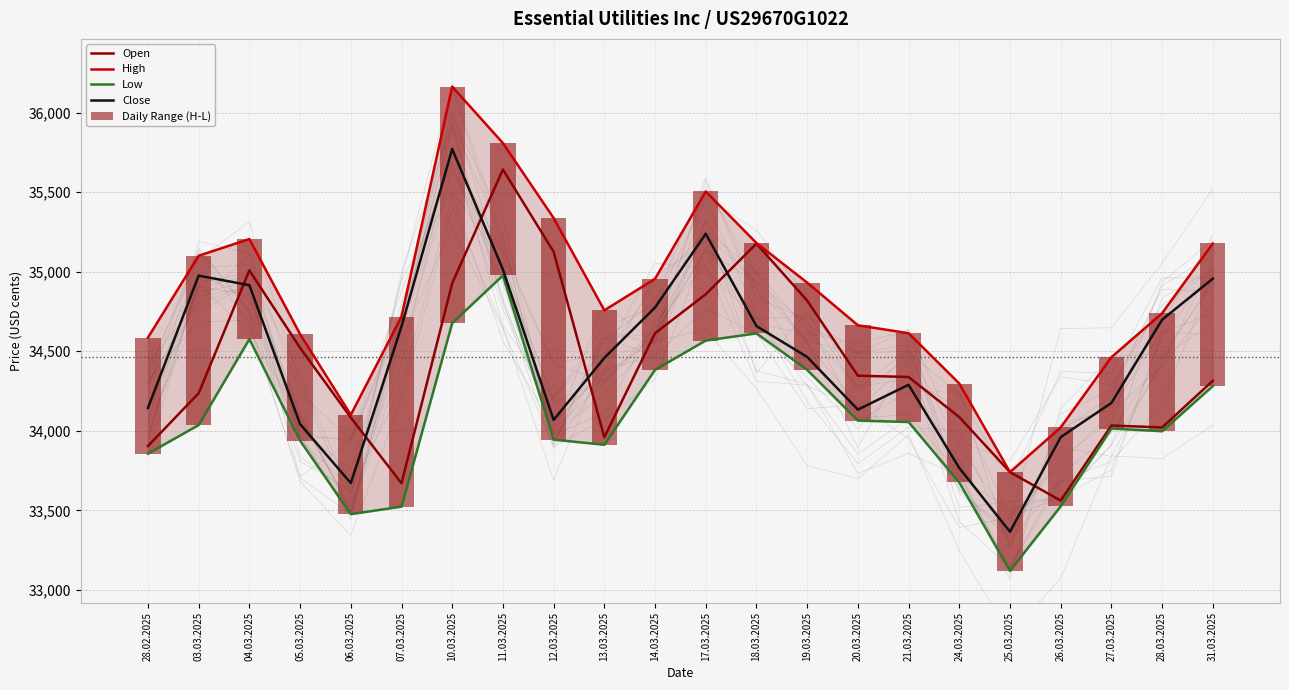

At 03.03.2025, list the series in order from largest to smallest.

High, Close, Open, Low, Daily Range (H-L)